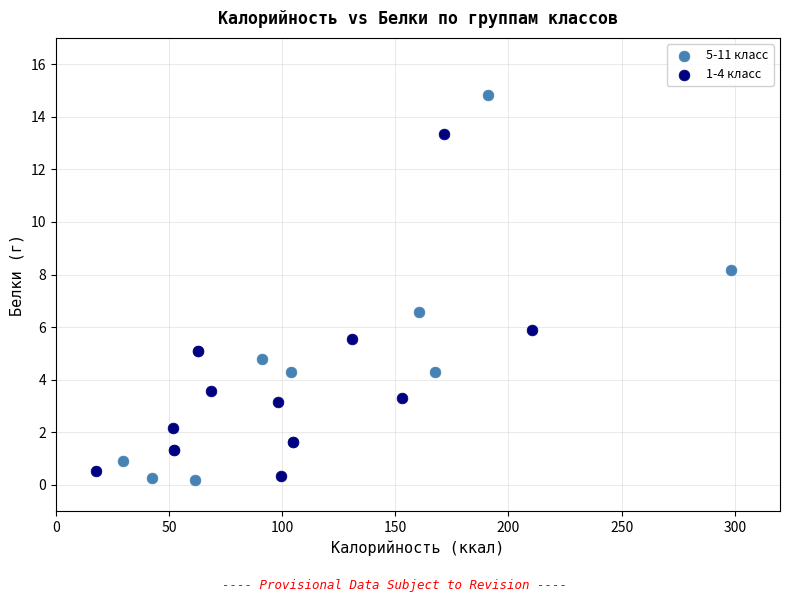

Which series contains the highest Y value?

5-11 класс